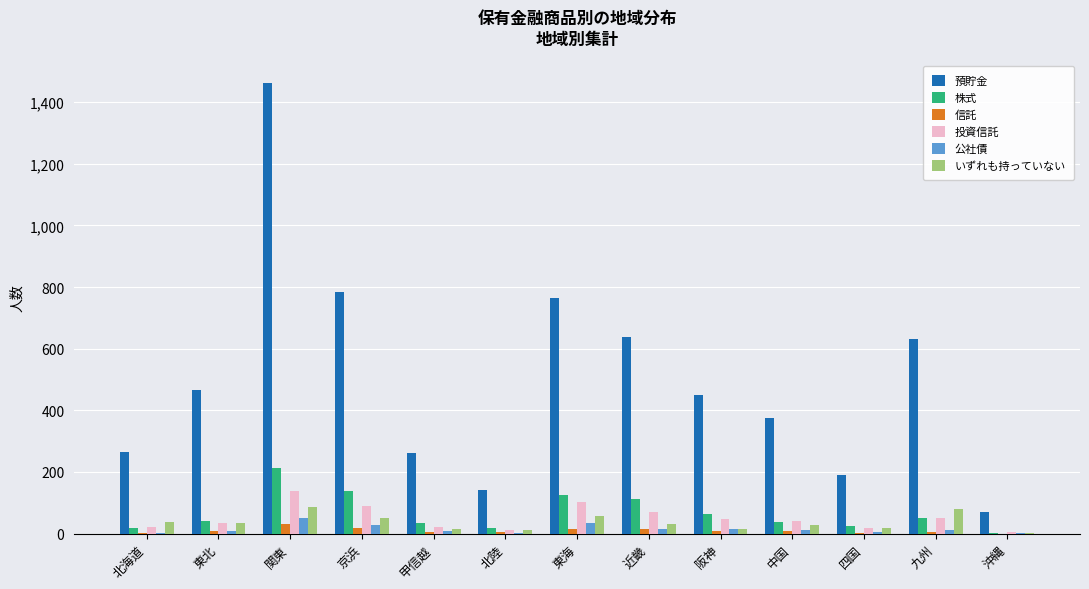

The 投資信託 series shows 20 at 甲信越. True or false?

True